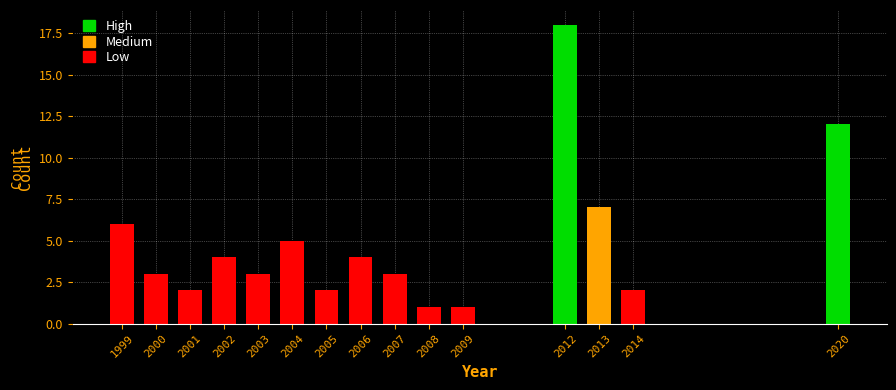

Reading left to right, extract all data points from this chart.

6	3	2	4	3	5	2	4	3	1	1	18	7	2	12